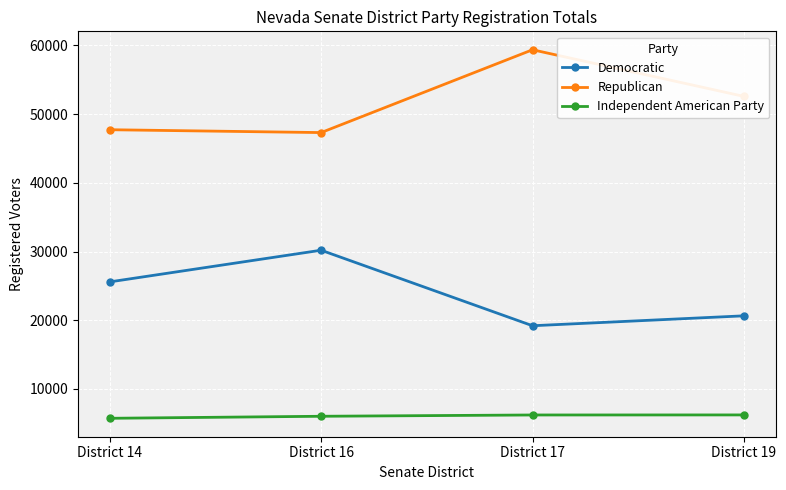

True or false: Democratic and Independent American Party intersect in this chart.

False